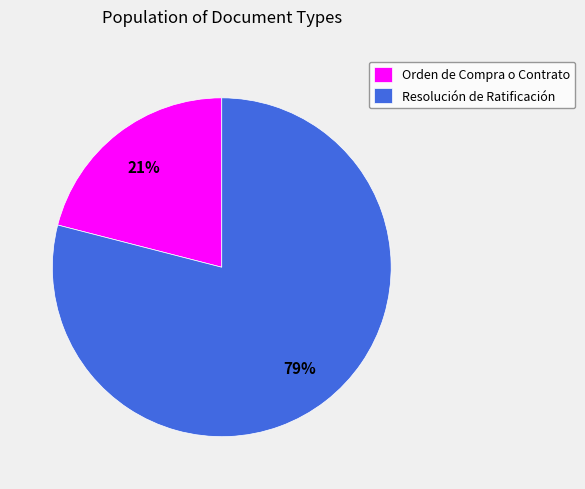

Is it true that Resolución de Ratificación is 73% of the pie?

False